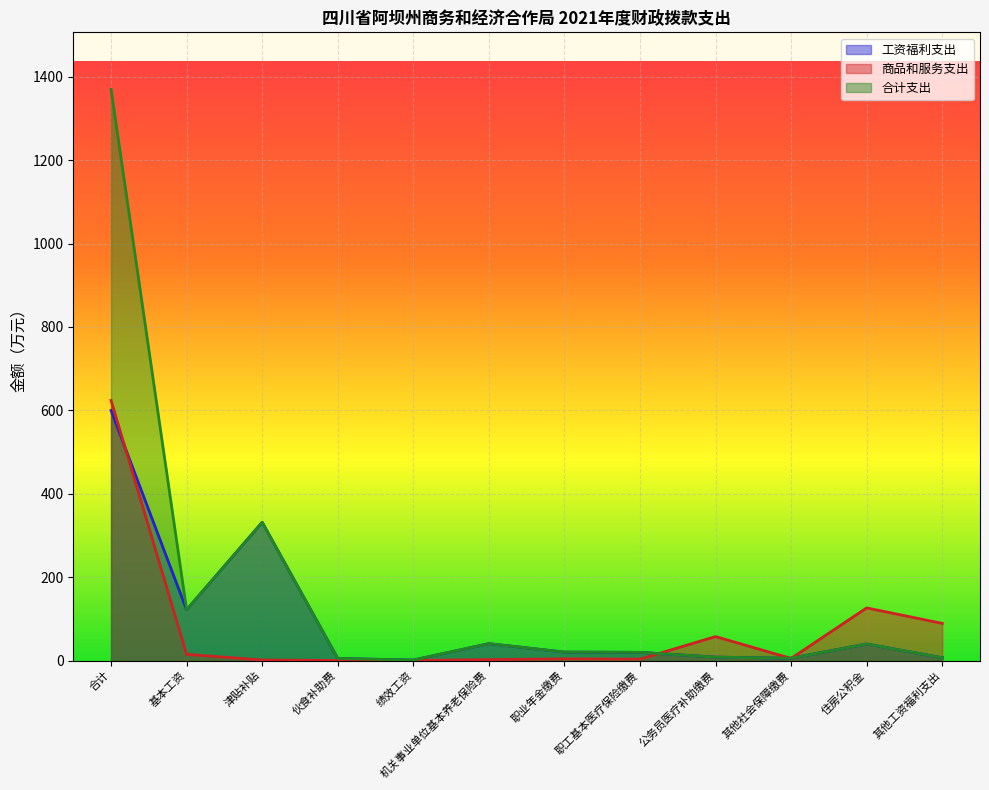

After their last crossing, which series has the higher values: 合计支出 or 商品和服务支出?

商品和服务支出